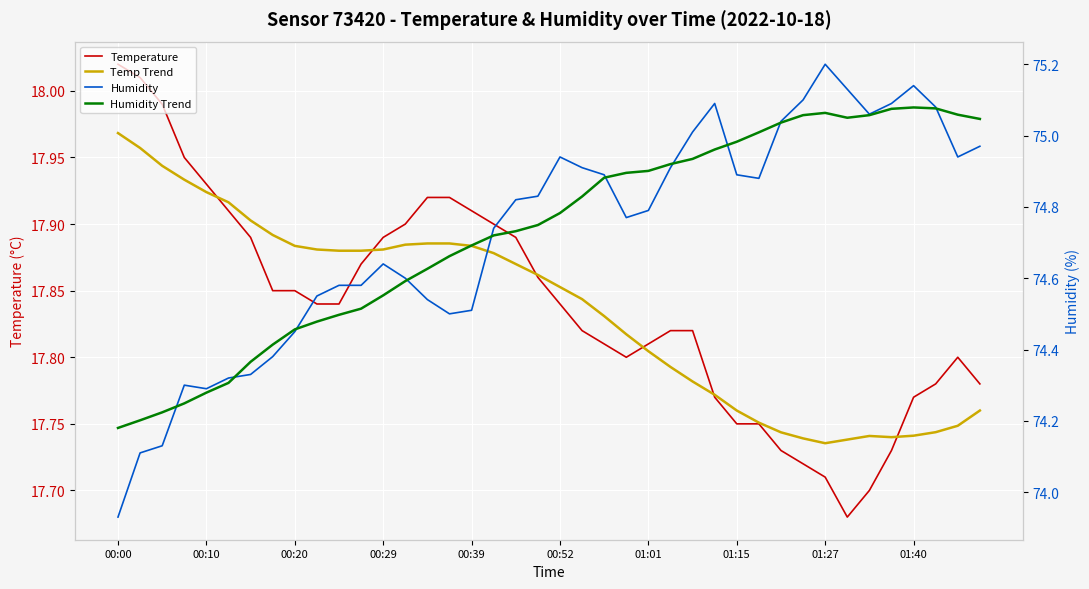

What value does the Humidity series have at 33?

75.1